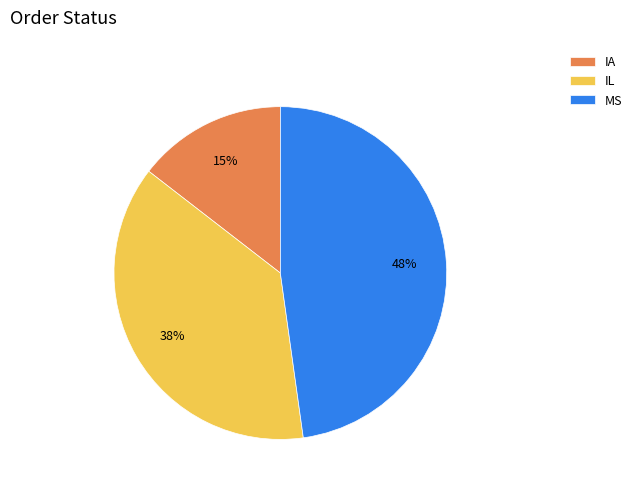

How many slices are in this pie chart?

3